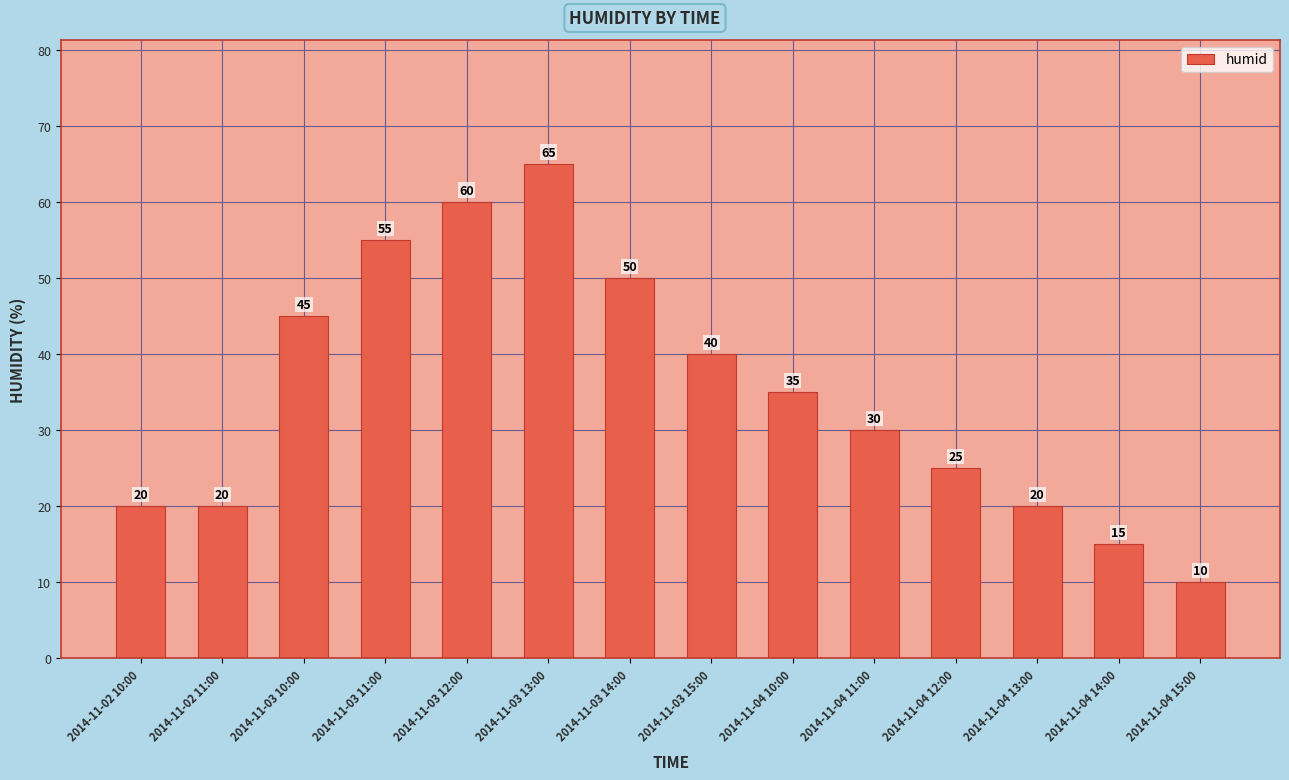

Where is the data nearest to the value 37?

2014-11-04 10:00